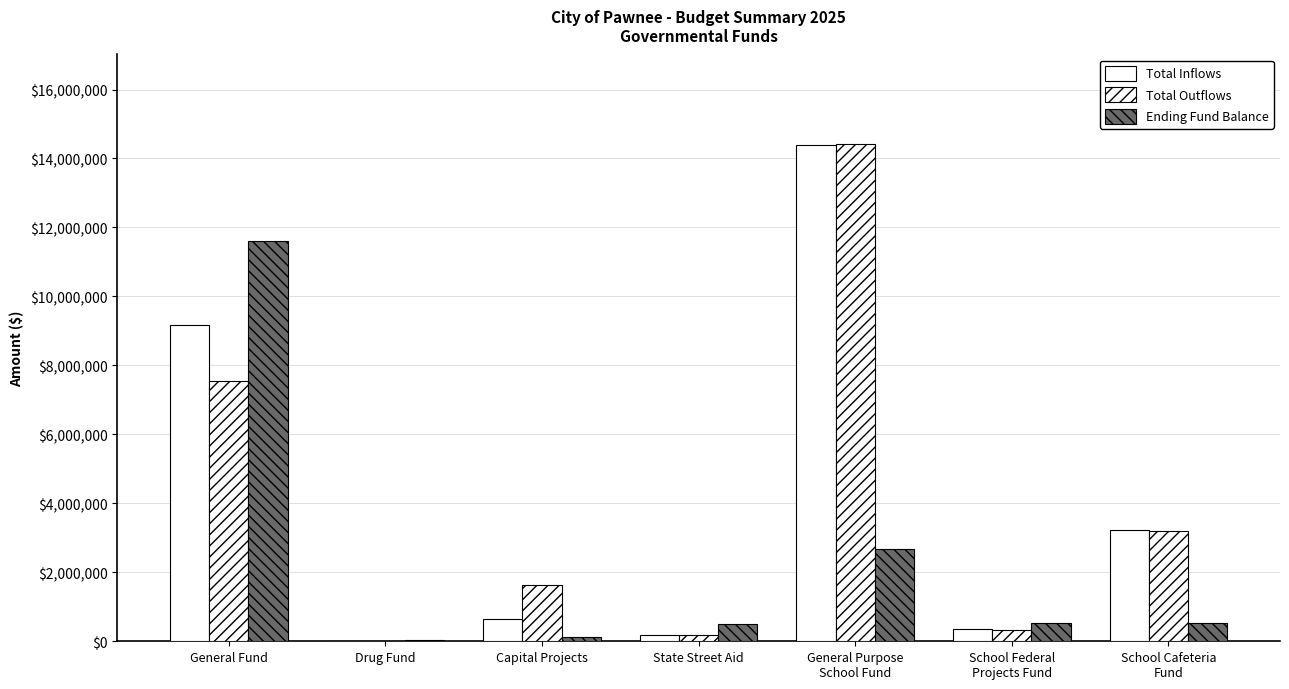

What is the label of the 7th bar from the left?

School Cafeteria
Fund